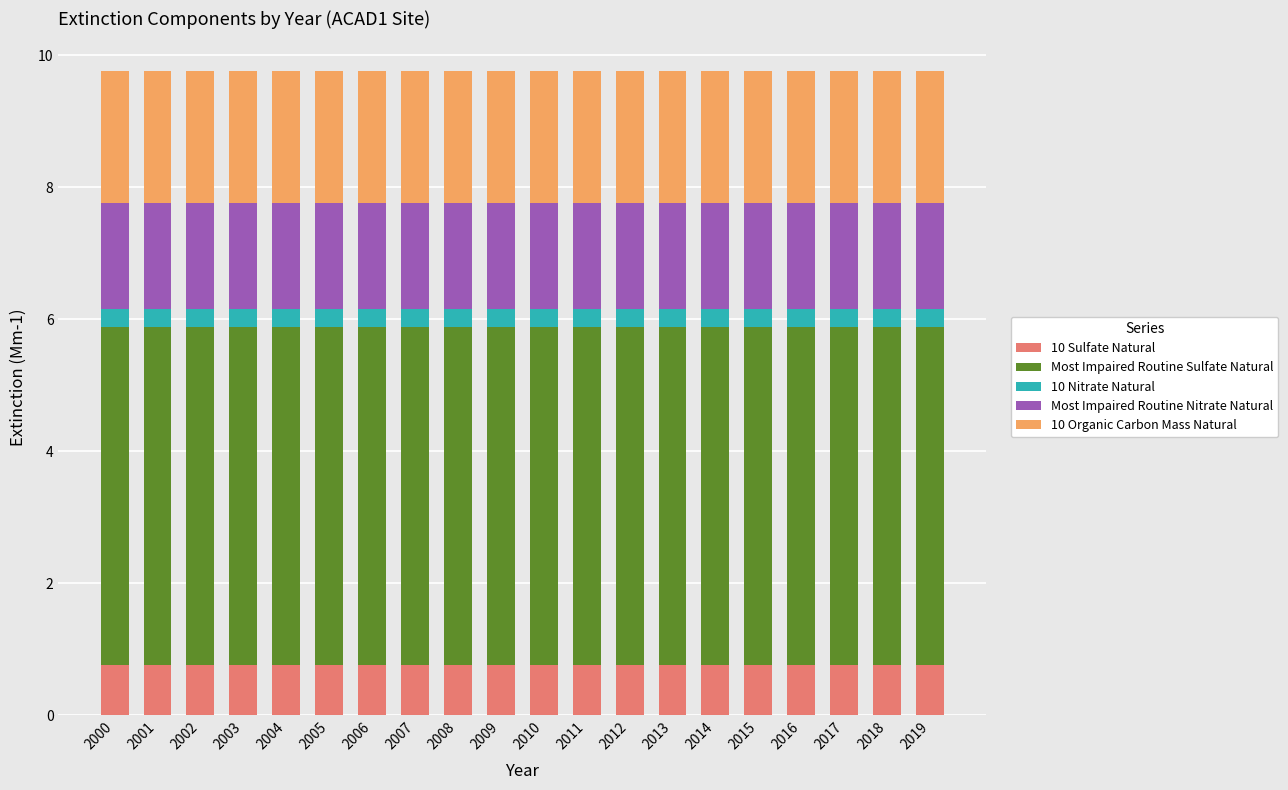

Count the number of data series in this chart.

5